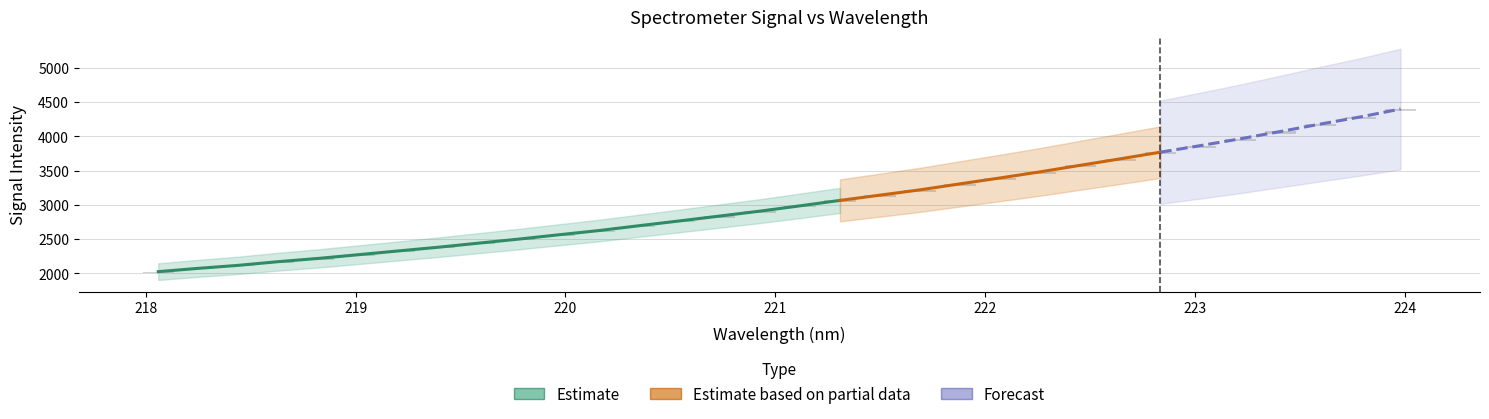

How many values are below 23?

15